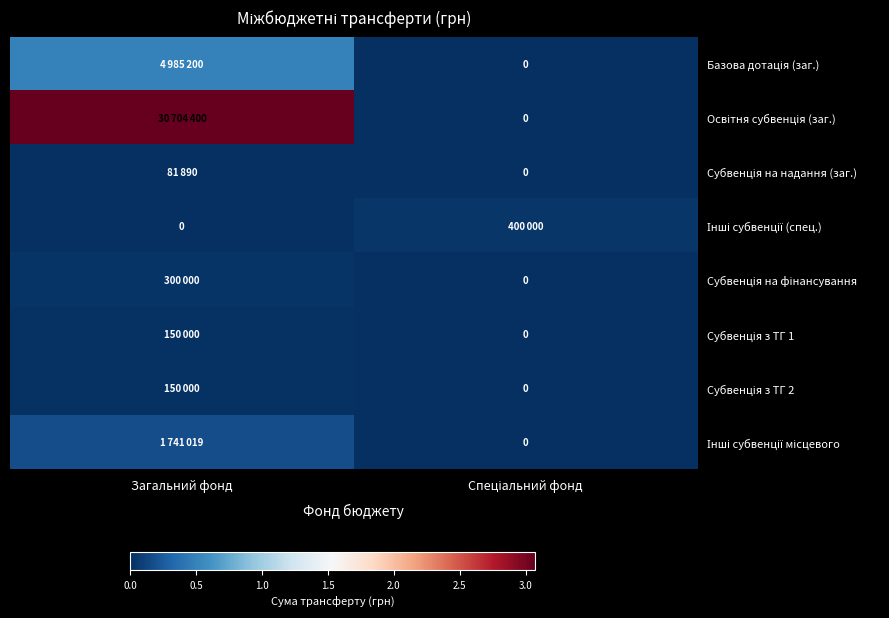

Is the value of Субвенція з ТГ 1 at Спеціальний фонд greater than the value of Інші субвенції місцевого at Загальний фонд?

No